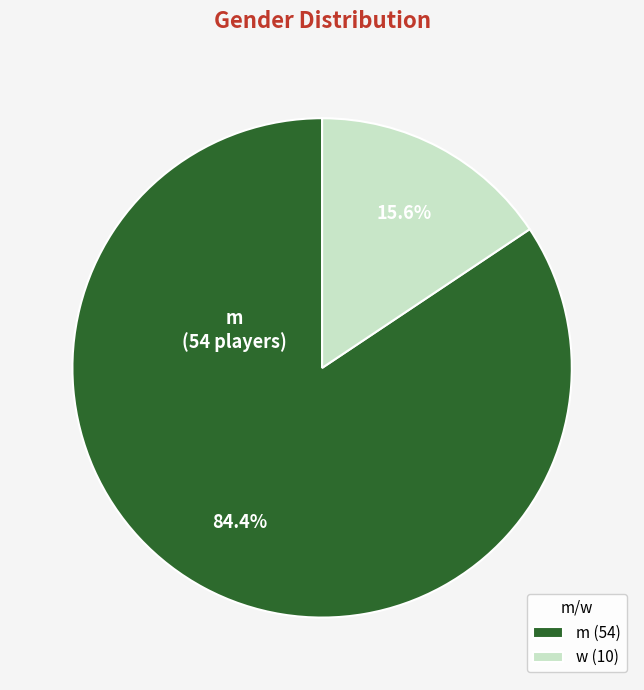

Which slice represents more than half of the pie?

m